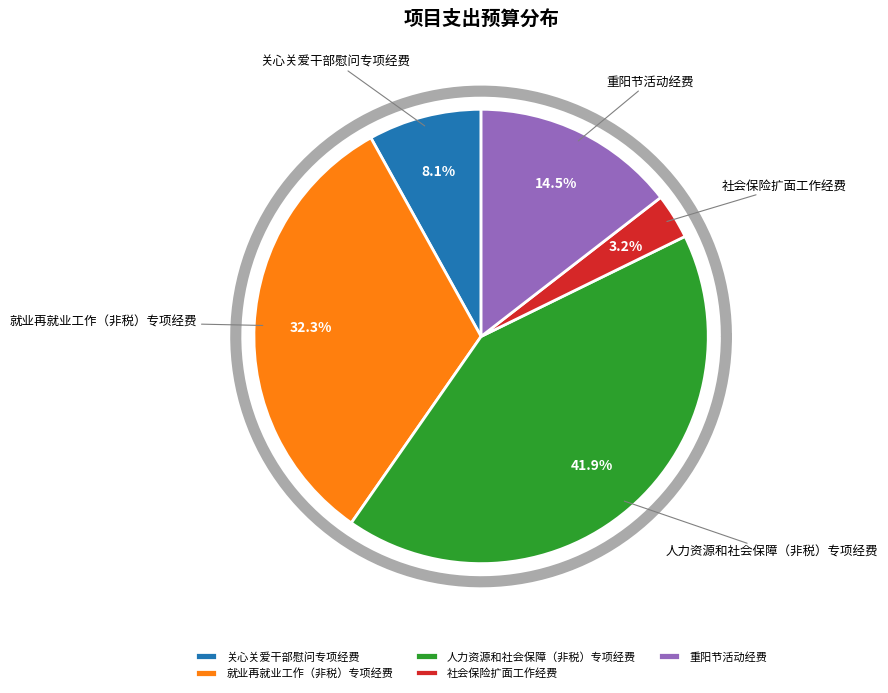

Rank the categories by value from lowest to highest.

社会保险扩面工作经费, 关心关爱干部慰问专项经费, 重阳节活动经费, 就业再就业工作（非税）专项经费, 人力资源和社会保障（非税）专项经费